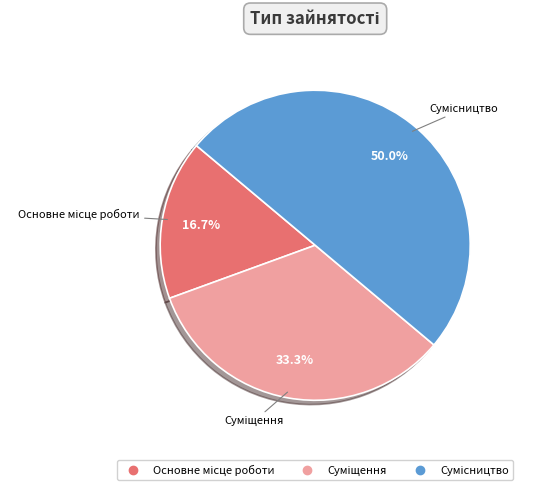

True or false: Сумісництво accounts for 50% of the total.

True